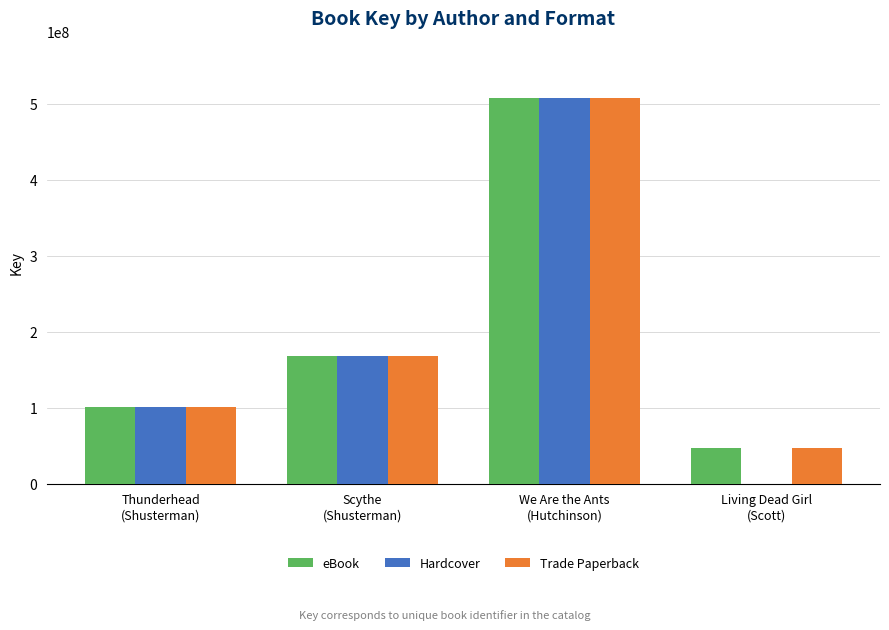

What are all the series names shown in the legend?

eBook, Hardcover, Trade Paperback